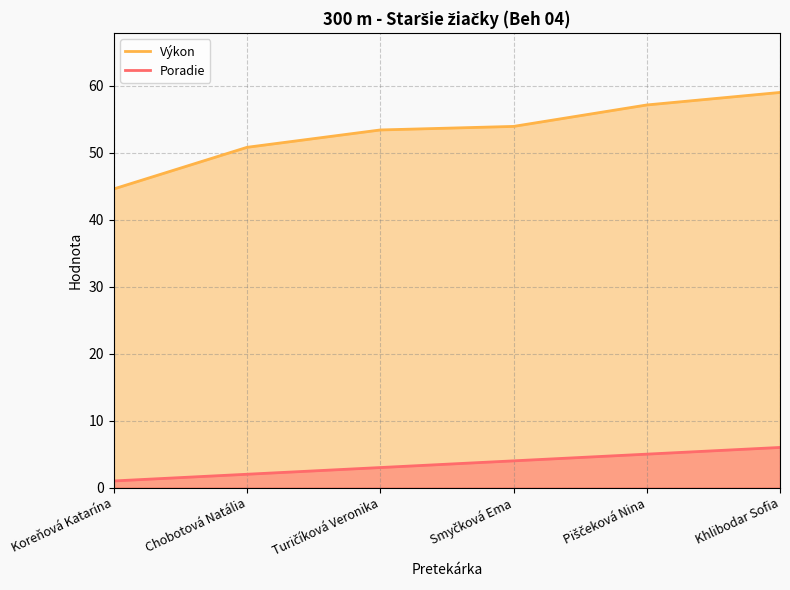

The value of Poradie at Koreňová Katarína is 1.0. True or false?

True